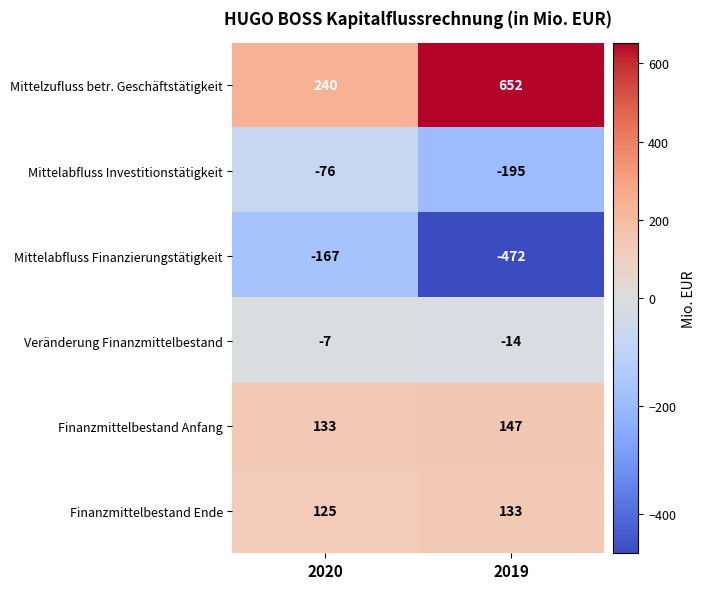

Reading right to left, transcribe all the data shown in this chart.

Mittelzufluss betr. Geschäftstätigkeit: 652	240
Mittelabfluss Investitionstätigkeit: -195	-76
Mittelabfluss Finanzierungstätigkeit: -472	-167
Veränderung Finanzmittelbestand: -14	-7
Finanzmittelbestand Anfang: 147	133
Finanzmittelbestand Ende: 133	125